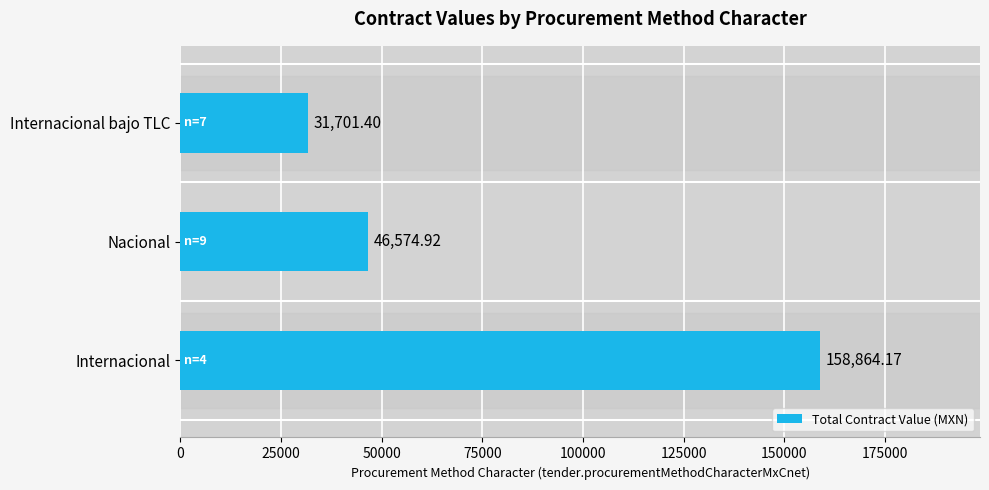

What is the difference between the values at Internacional bajo TLC and Nacional?

14873.5